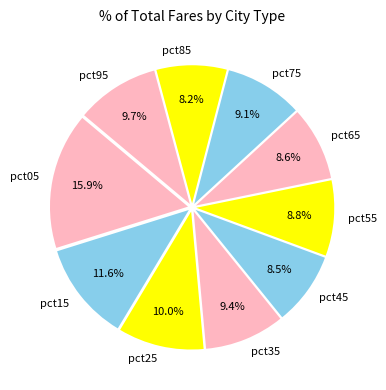

Which category has the biggest portion of the pie?

pct05